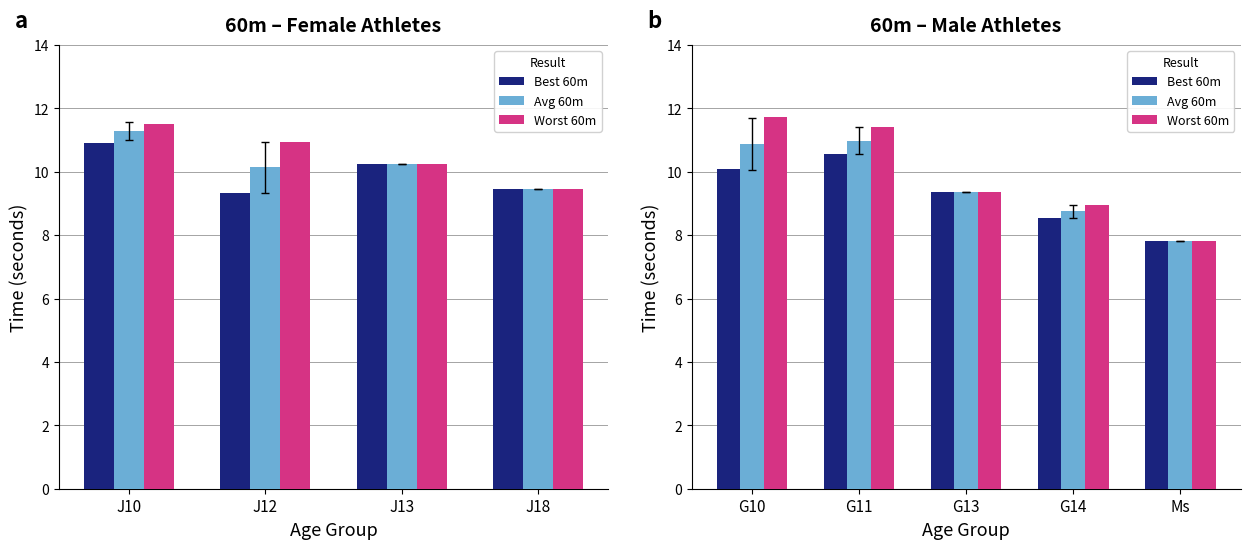

At which label does Worst 60m first exceed 9?

G10